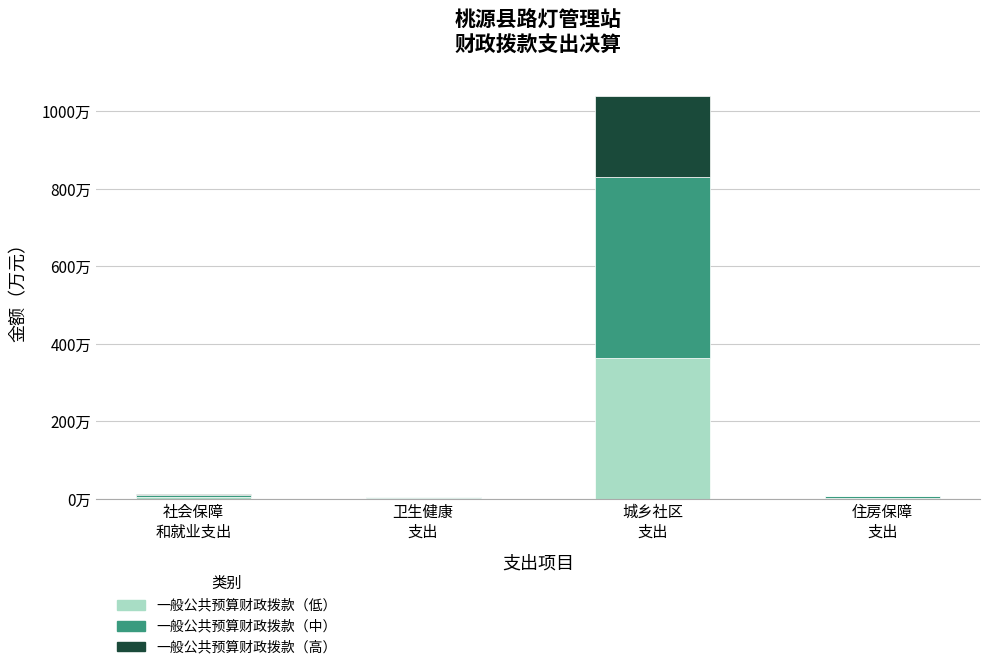

Between 社会保障
和就业支出 and 城乡社区
支出, which is larger?

城乡社区
支出